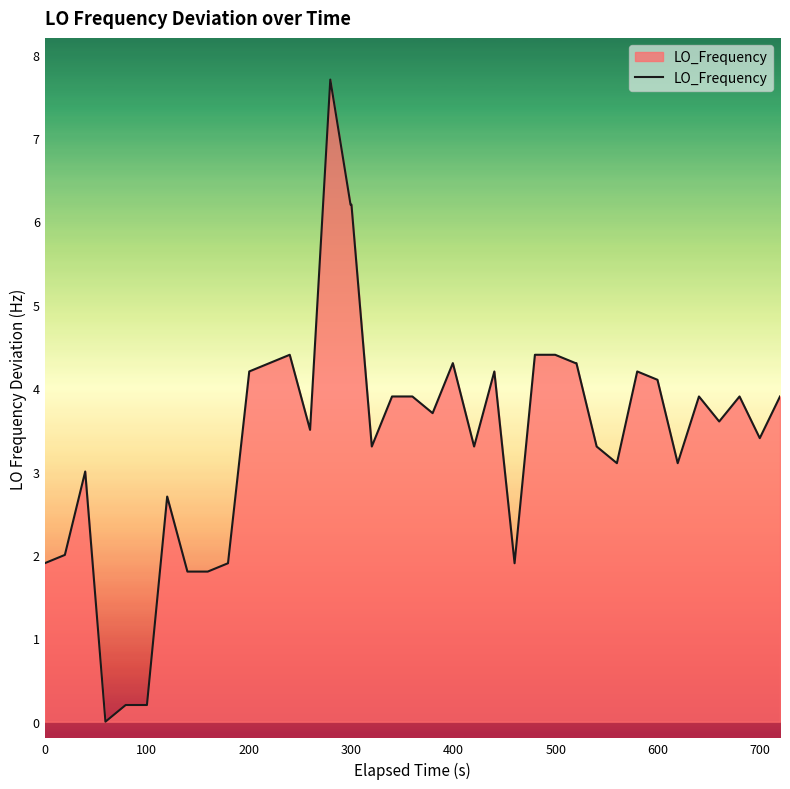

What is the greatest value displayed?

7.7